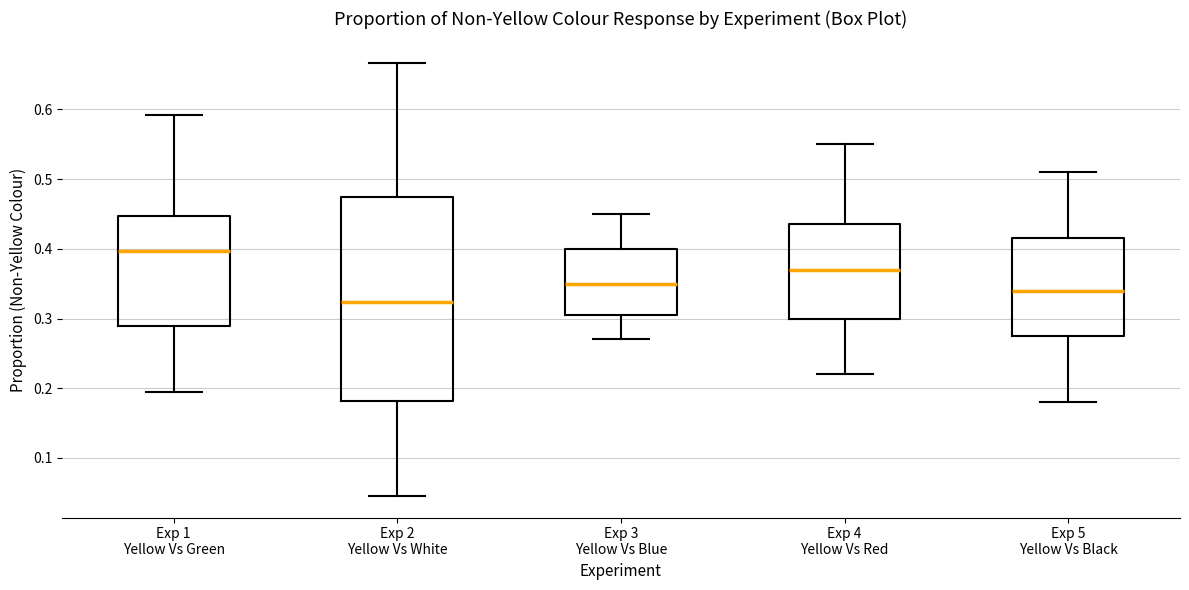

Reading left to right, read every box against the y-axis: the position of its median line, the range the box covers, and the ends of its whiskers. The values are not printed on the chart, so give them approximately, as read against the axis.

Exp 1 Yellow Vs Green: median 0.40, box 0.29 to 0.45, whiskers 0.19 to 0.59
Exp 2 Yellow Vs White: median 0.32, box 0.18 to 0.47, whiskers 0.05 to 0.67
Exp 3 Yellow Vs Blue: median 0.35, box 0.31 to 0.40, whiskers 0.27 to 0.45
Exp 4 Yellow Vs Red: median 0.37, box 0.30 to 0.44, whiskers 0.22 to 0.55
Exp 5 Yellow Vs Black: median 0.34, box 0.28 to 0.42, whiskers 0.18 to 0.51